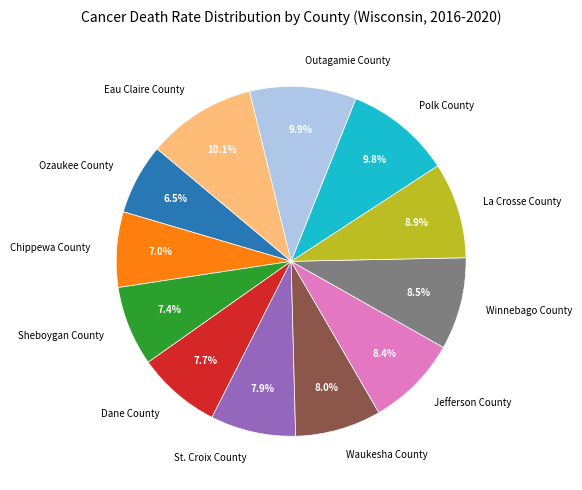

What percentage is NOT represented by Dane County?

92.3%